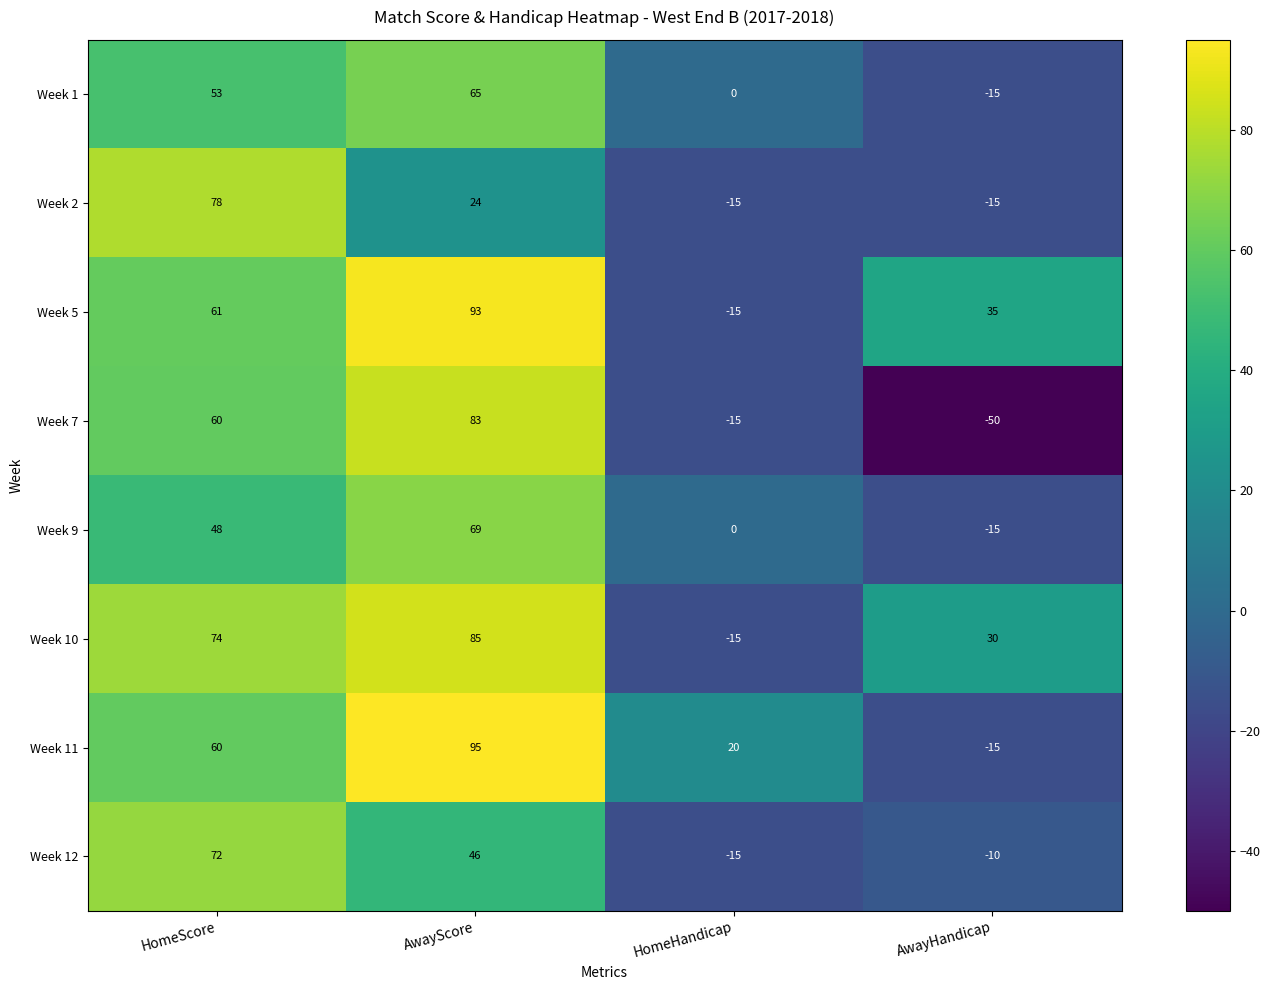

Read the Week 9 value at AwayScore, to the nearest 10.

70